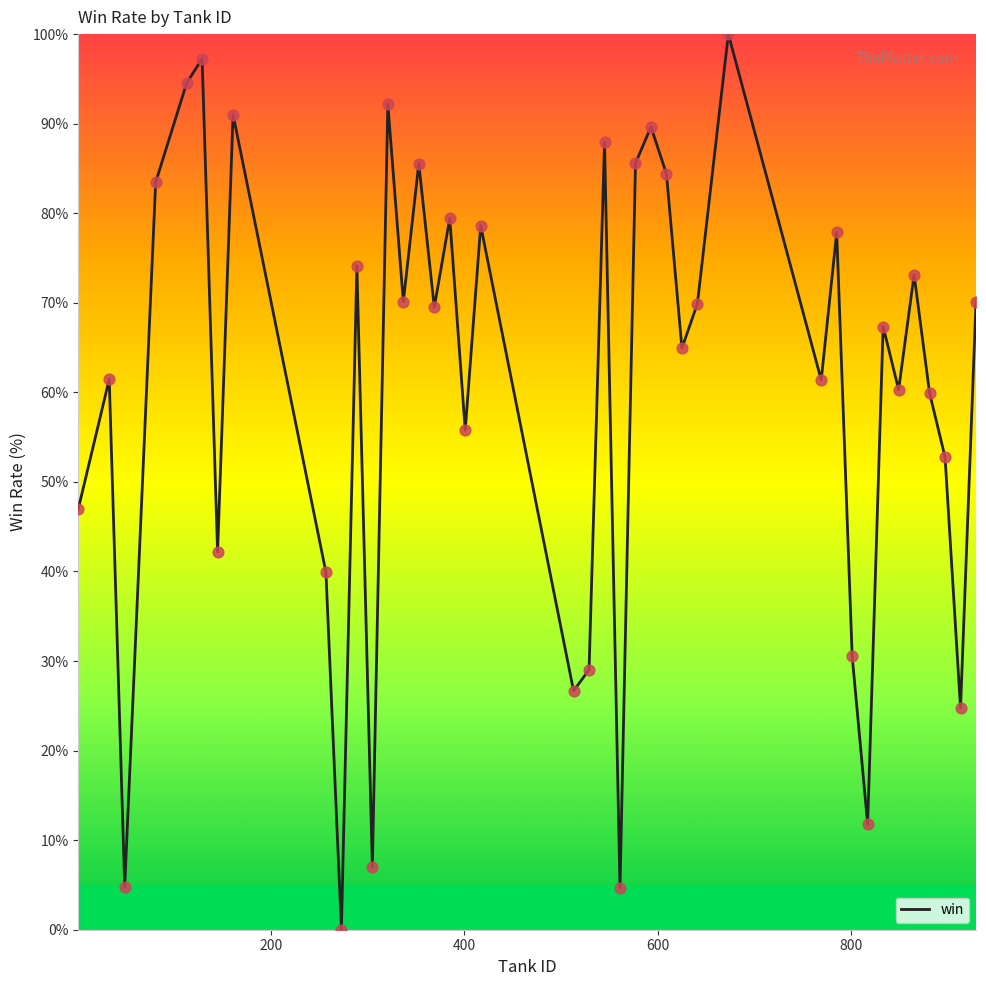

What is the difference between the maximum and minimum values?

100.0